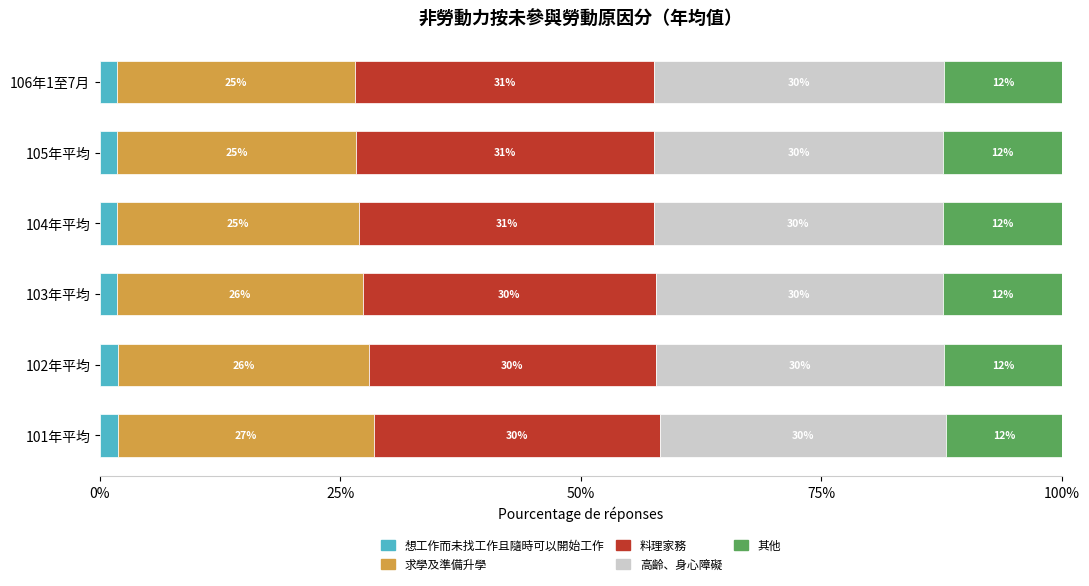

At which label is 想工作而未找工作且隨時可以開始工作 closest to 1?

103年平均